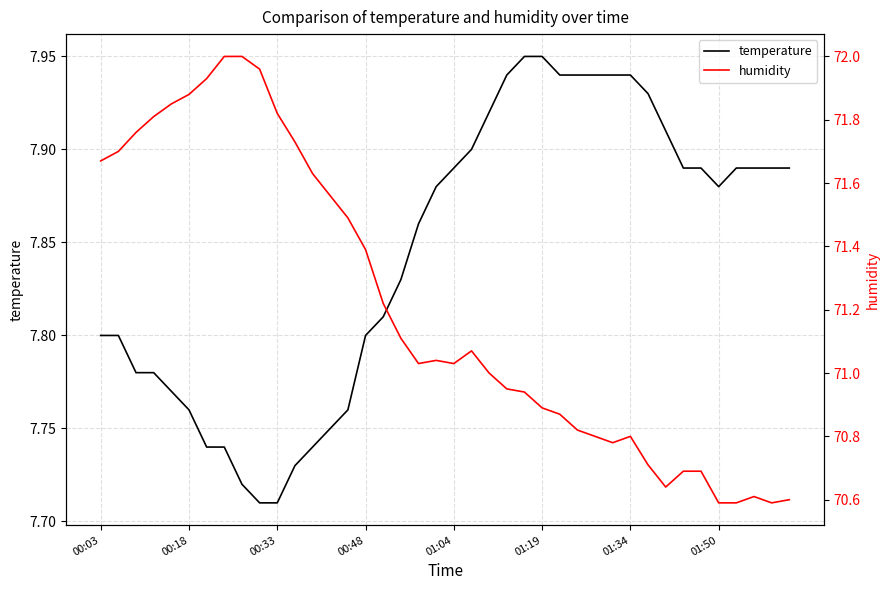

Reading left to right, transcribe all the data shown in this chart.

temperature: 7.8	7.8	7.8	7.8	7.8	7.8	7.7	7.7	7.7	7.7	7.7	7.7	7.7	7.8	7.8	7.8	7.8	7.8	7.9	7.9	7.9	7.9	7.9	7.9	8.0	8.0	7.9	7.9	7.9	7.9	7.9	7.9	7.9	7.9	7.9	7.9	7.9	7.9	7.9	7.9
humidity: 71.7	71.7	71.8	71.8	71.8	71.9	71.9	72.0	72.0	72.0	71.8	71.7	71.6	71.6	71.5	71.4	71.2	71.1	71.0	71.0	71.0	71.1	71.0	71.0	70.9	70.9	70.9	70.8	70.8	70.8	70.8	70.7	70.6	70.7	70.7	70.6	70.6	70.6	70.6	70.6